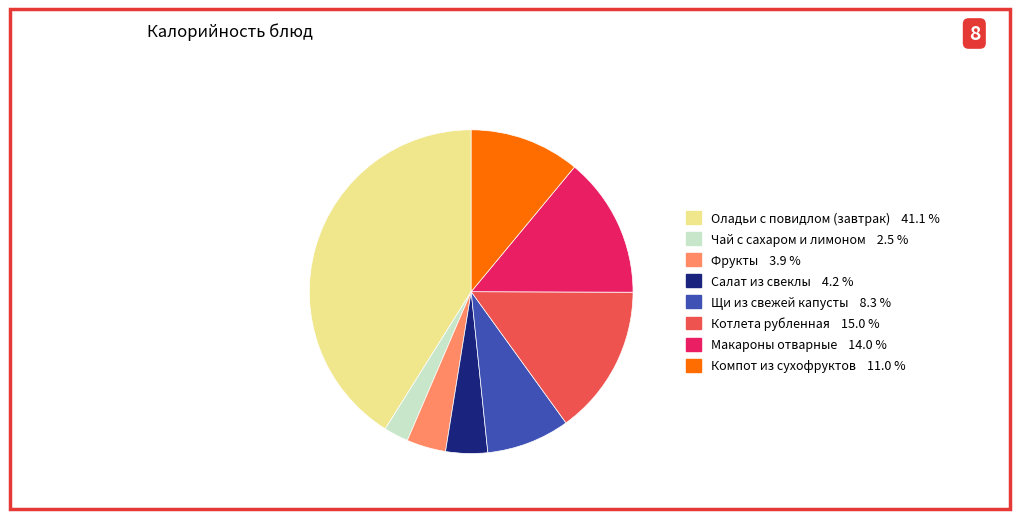

Which has a higher value, Чай с сахаром и лимоном or Компот из сухофруктов?

Компот из сухофруктов